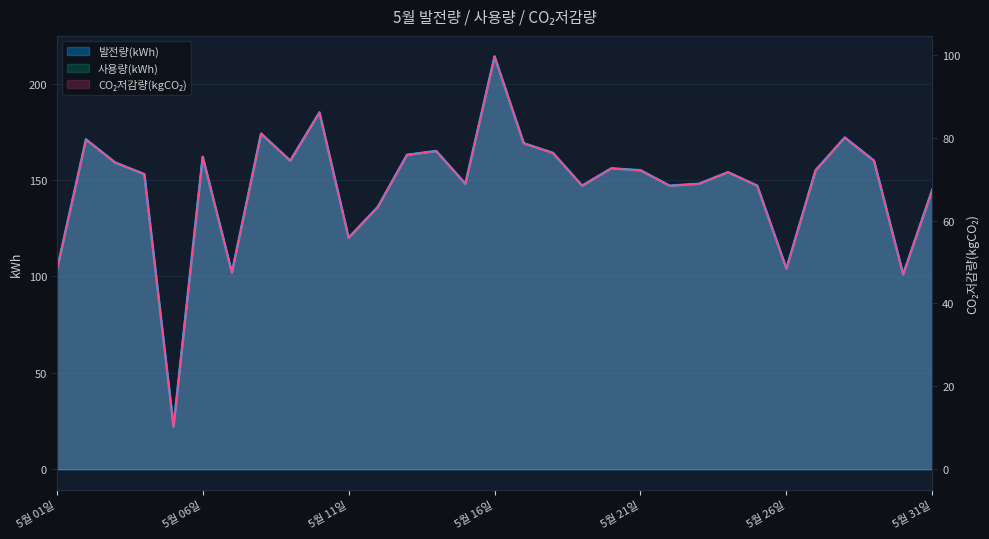

Where is 사용량(kWh) nearest to the value 118?

5월 11일